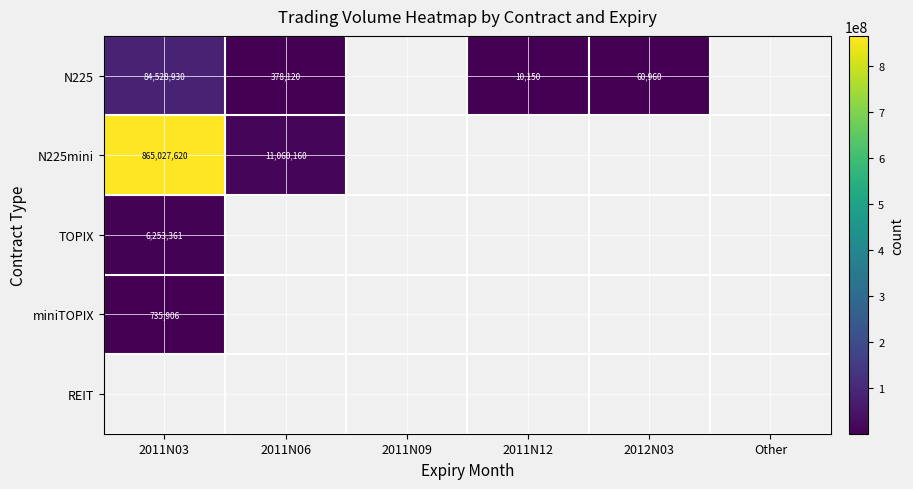

True or false: N225mini has a value of 1366051816 at 2011N03.

False